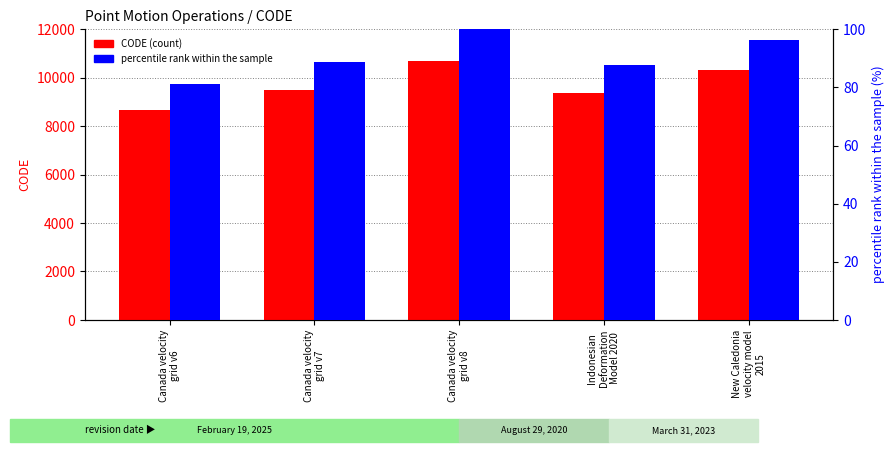

At which label is percentile rank within the sample closest to 90?

Canada velocity
grid v7